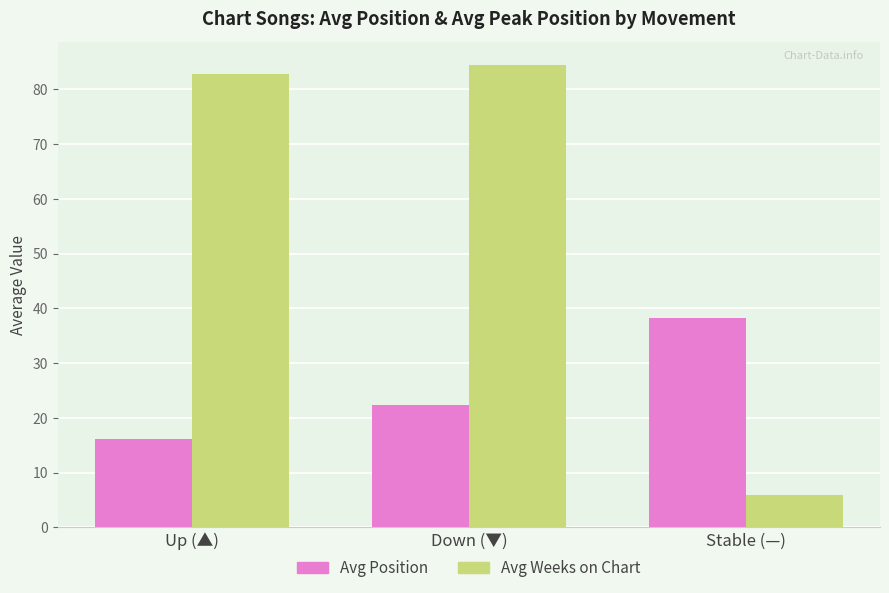

What is the total value across all series at Stable (—)?

44.3